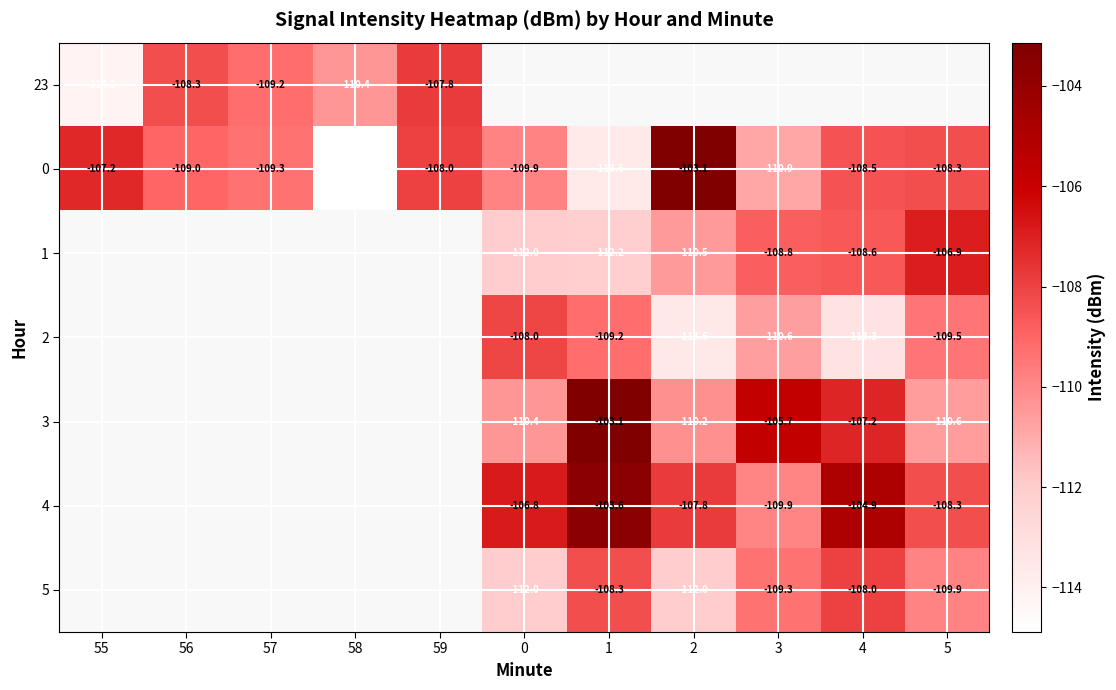

What is the smallest value displayed?

-114.9